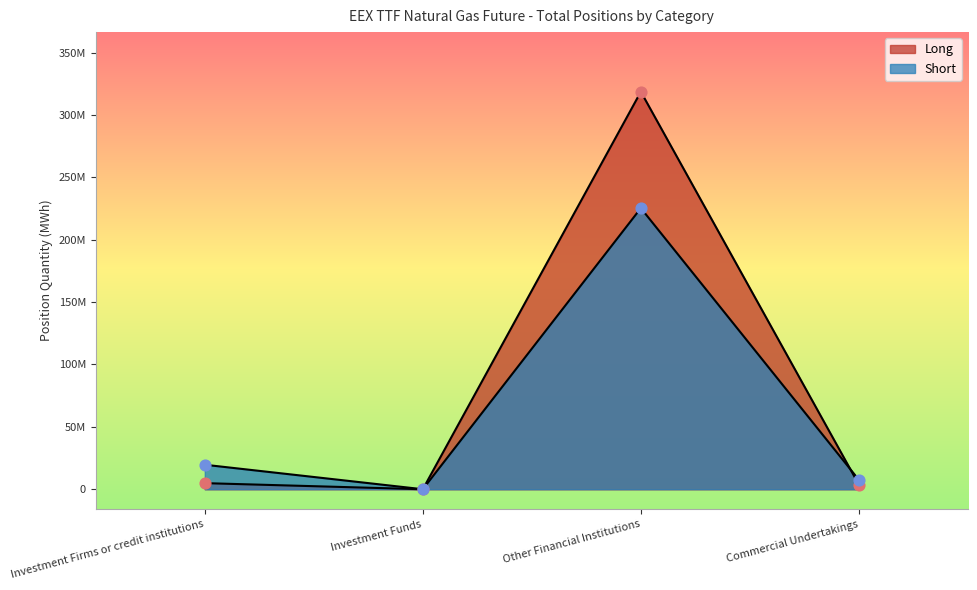

Which series has the largest total across all categories?

Long